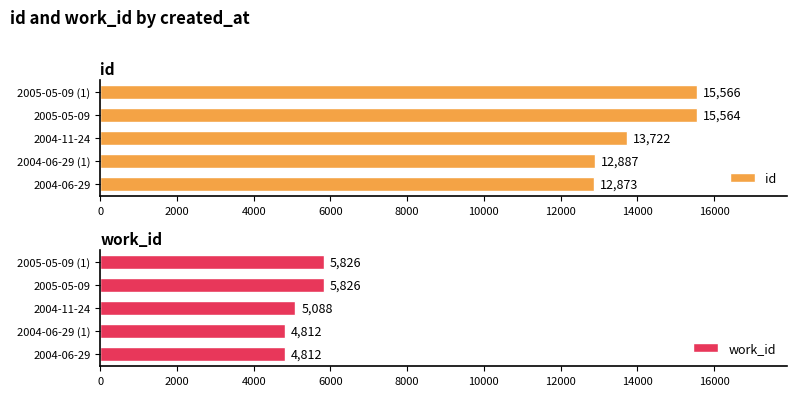

Is it true that id equals 5859 at 2005-05-09 (1)?

False